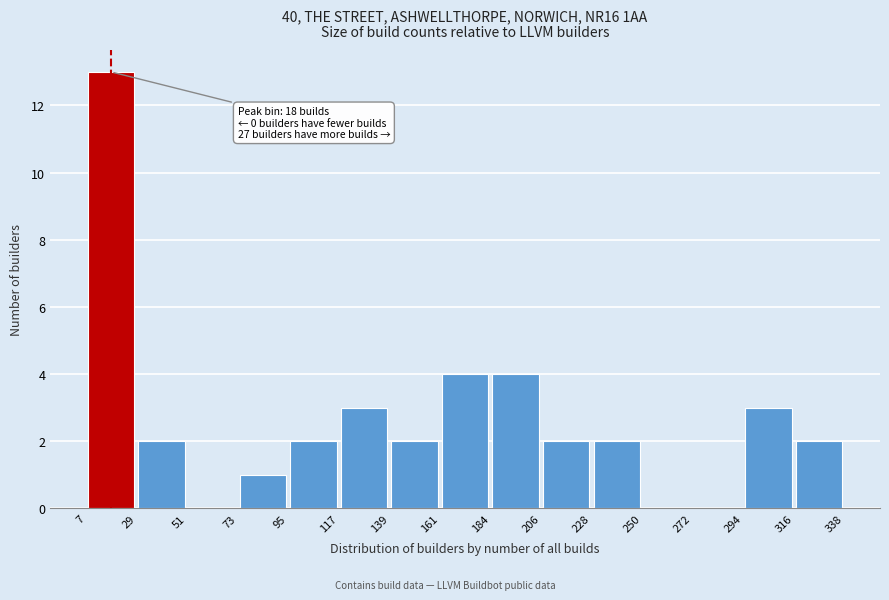

Over which range of the x-axis is the bar tallest?

7 to 29